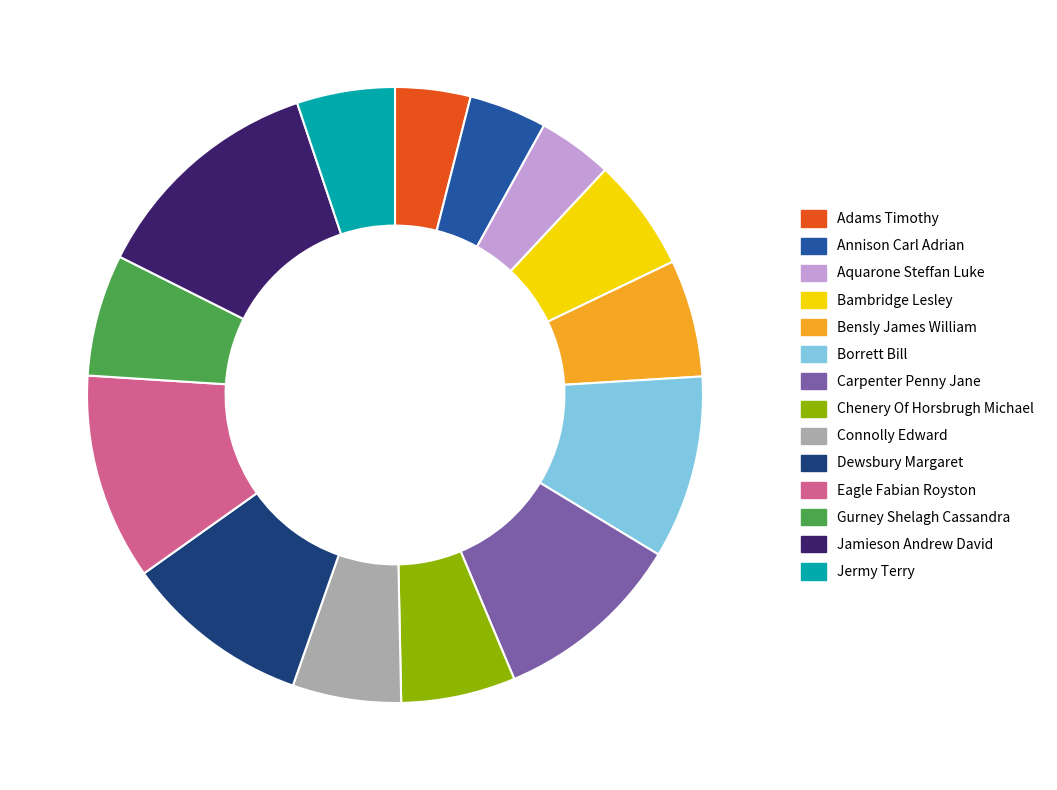

Between Carpenter Penny Jane and Chenery Of Horsbrugh Michael, which is larger?

Carpenter Penny Jane